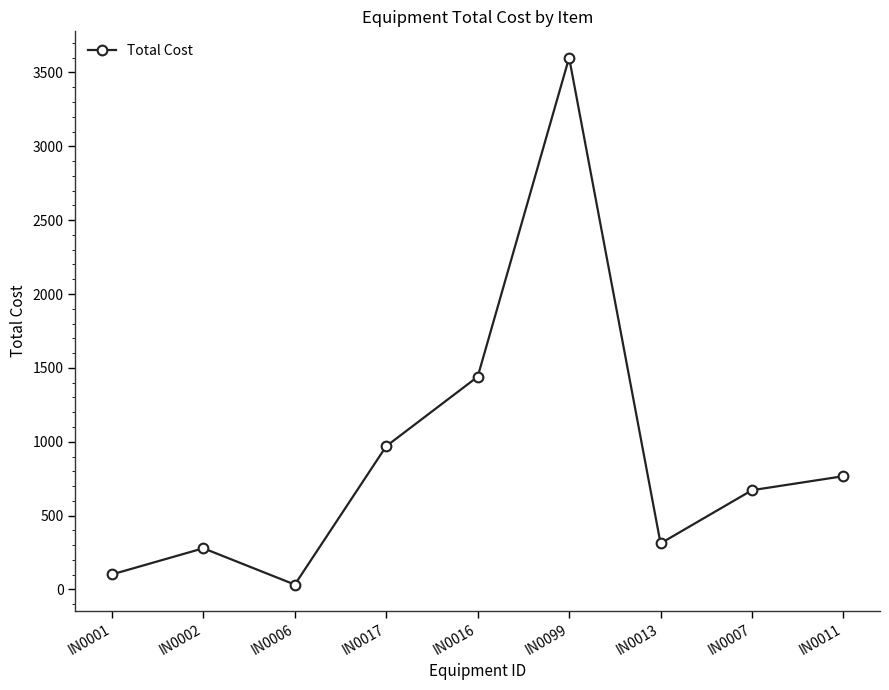

What is the sum of all values?

8175